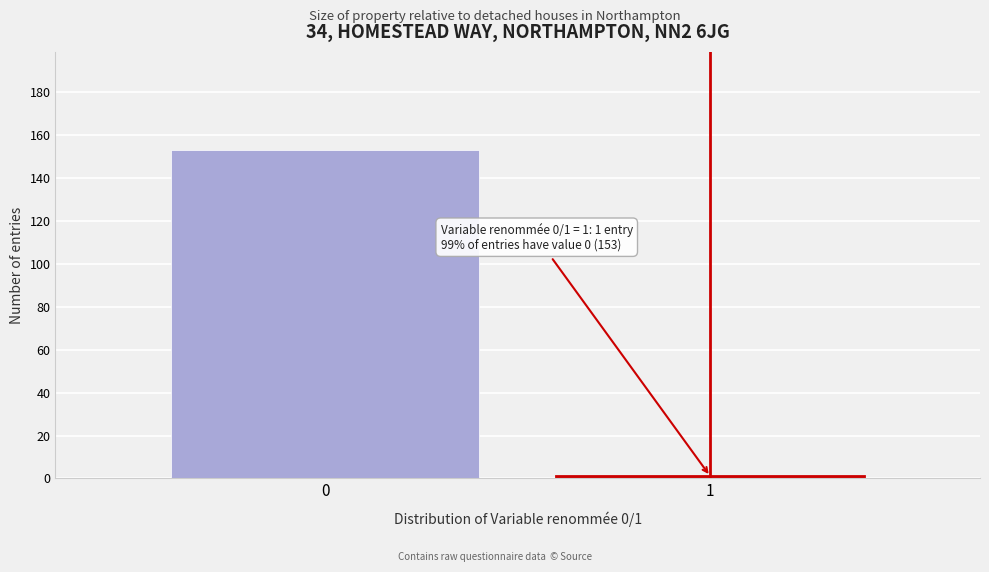

Reading left to right, extract all data points from this chart.

0=153	1=1